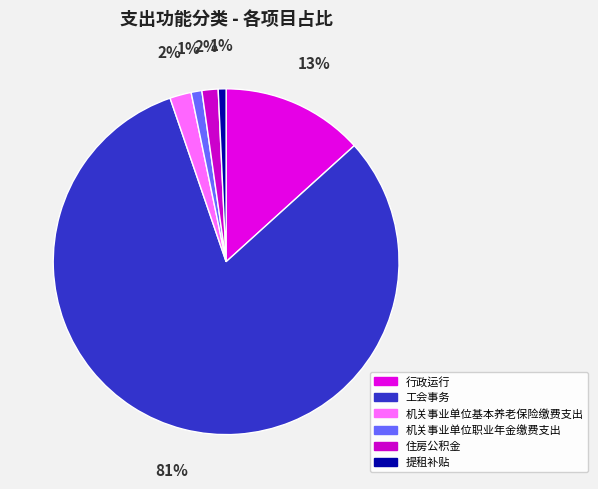

Which slice is the largest?

工会事务